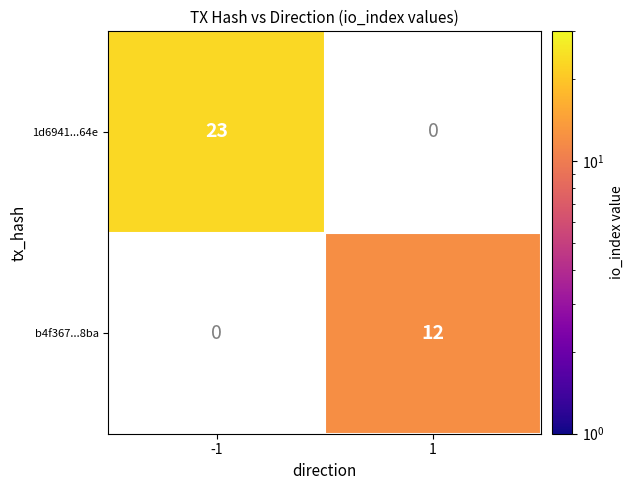

The b4f367...8ba series shows 6.6 at 1. True or false?

False